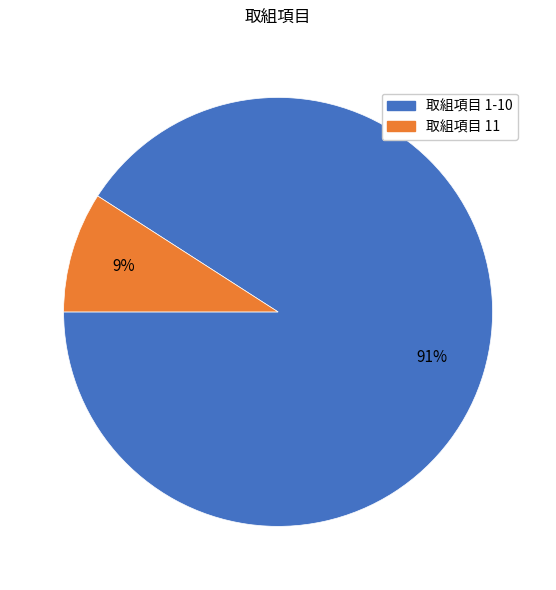

Rank the categories by value from lowest to highest.

取組項目 11, 取組項目 1-10